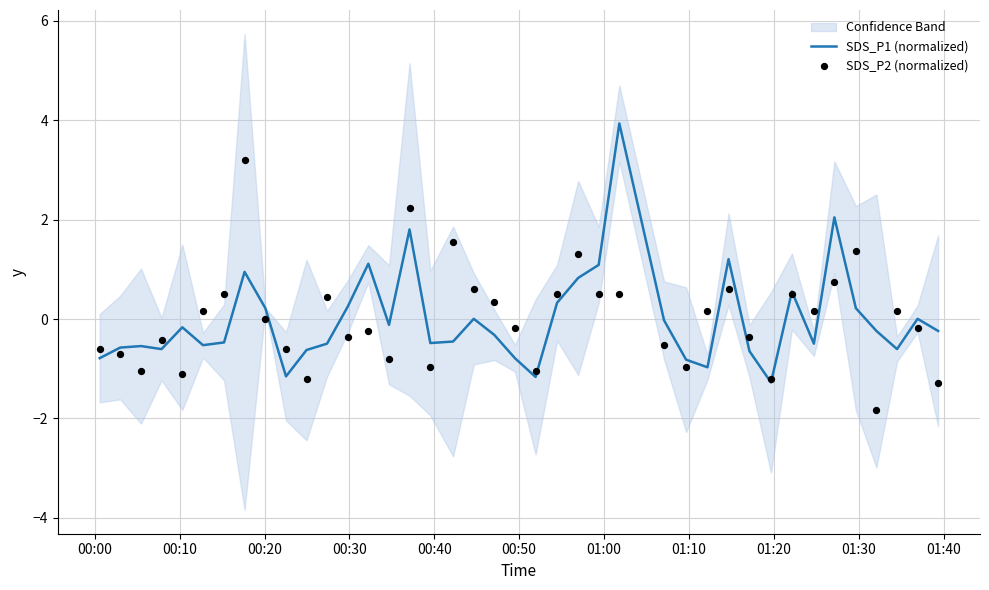

What are all the series names shown in the legend?

SDS_P1 (normalized), SDS_P2 (normalized)